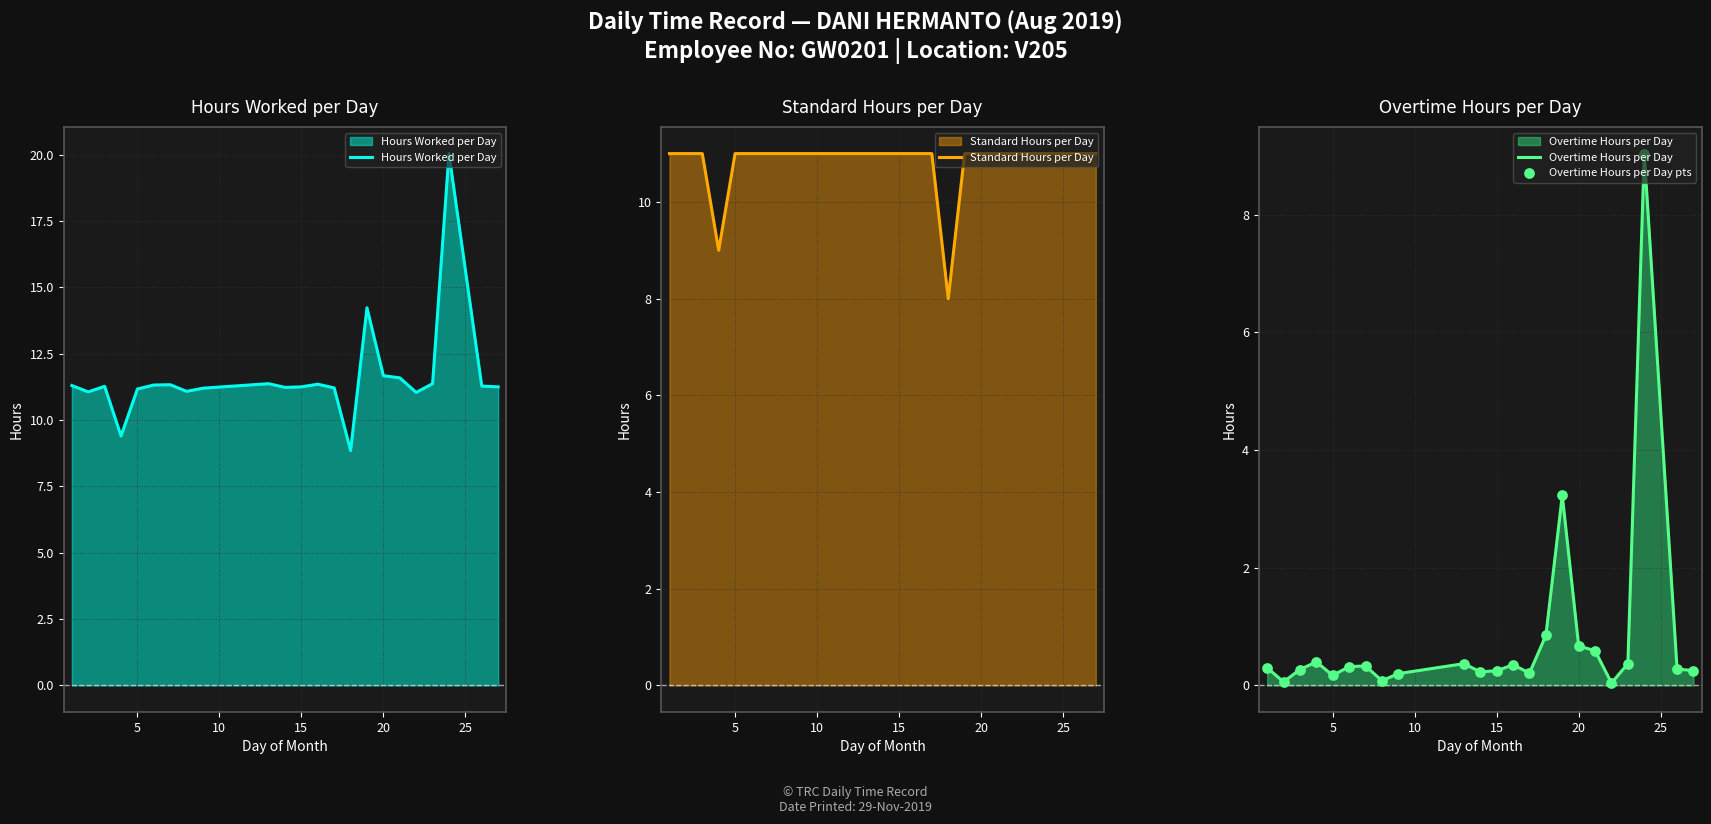

Which series reaches the maximum Y coordinate?

Hours Worked per Day